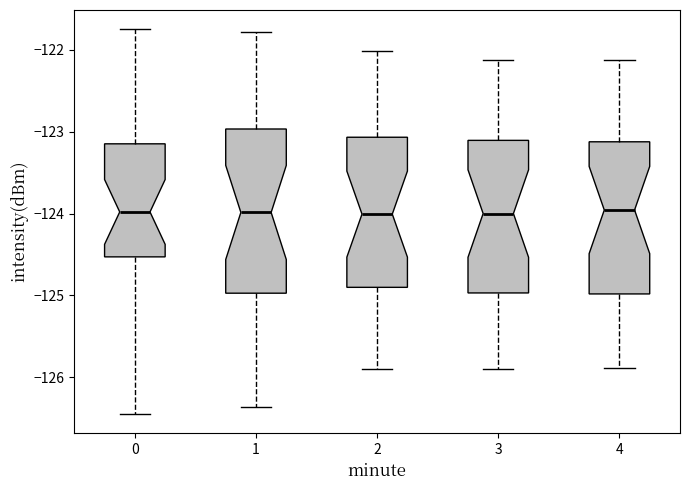

Where is the upper edge of the box at x = 2 on the y-axis? The values are not printed on the chart, so give them approximately, as read against the axis.

-123.1